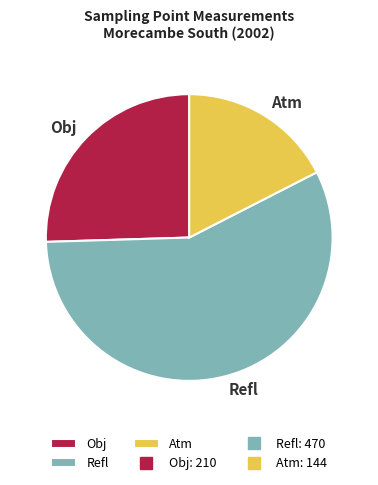

Count the number of slices in the pie.

3